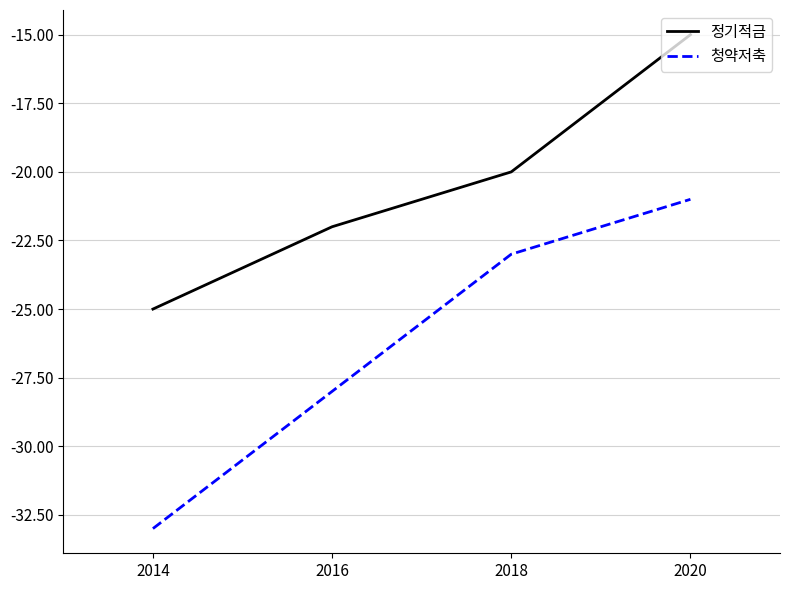

What is the smallest value displayed?

-33